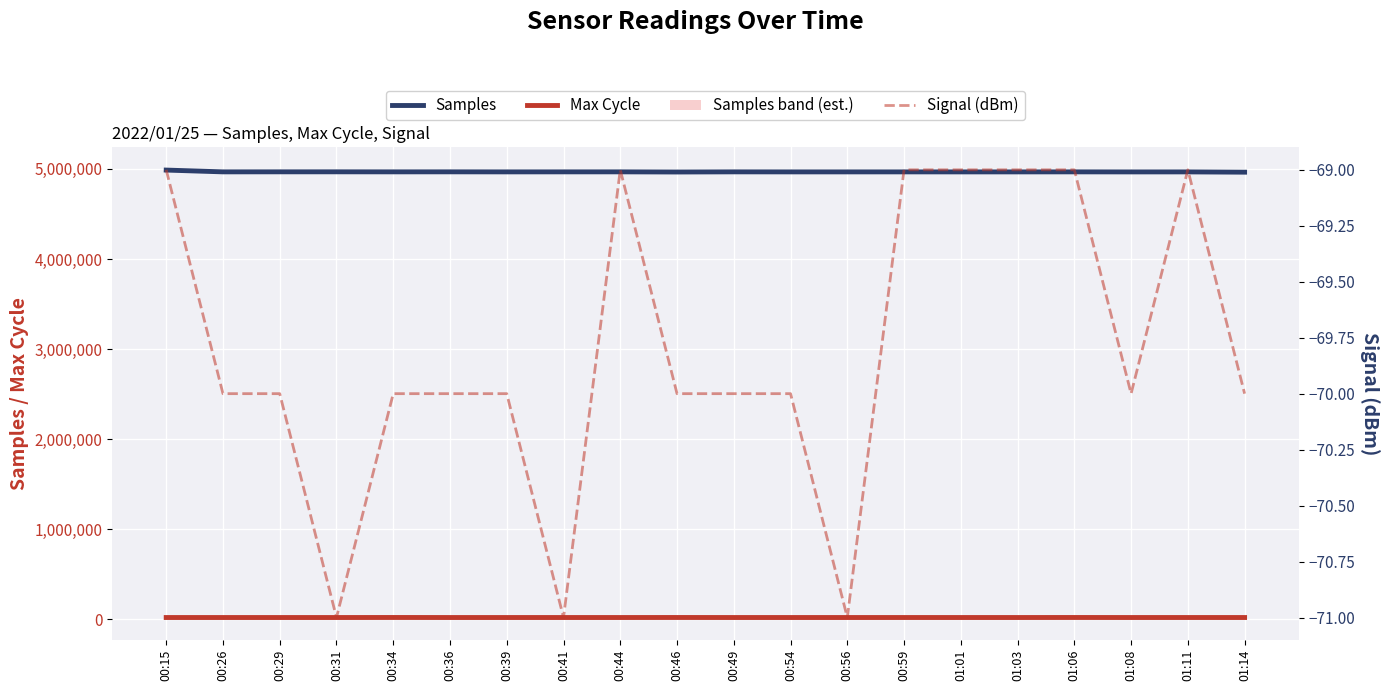

Does the chart display data point markers on the line(s)?

No